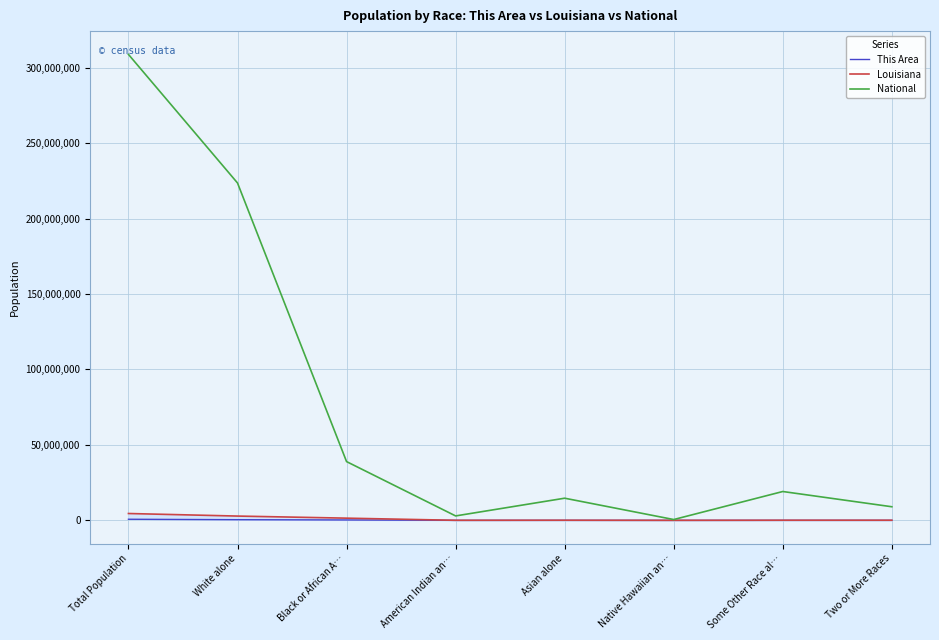

True or false: Louisiana has a value of 28240 at Asian alone.

False